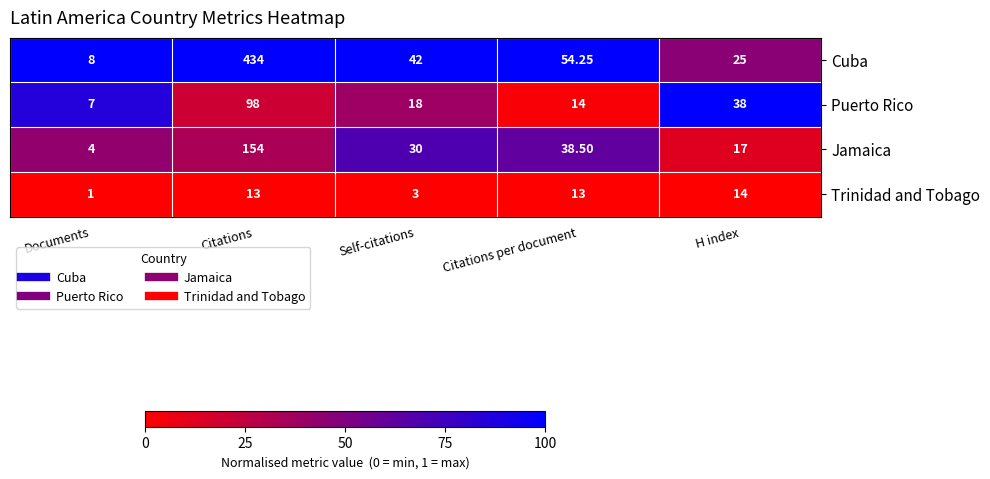

Which category has the lowest value in the Trinidad and Tobago series?

Documents